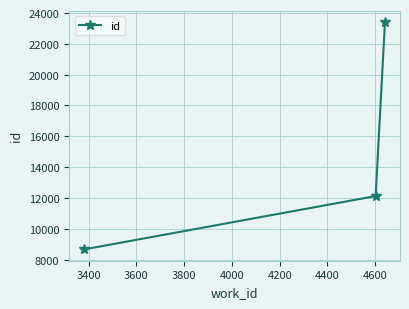

What is the value of the 3rd point from the left?

23403